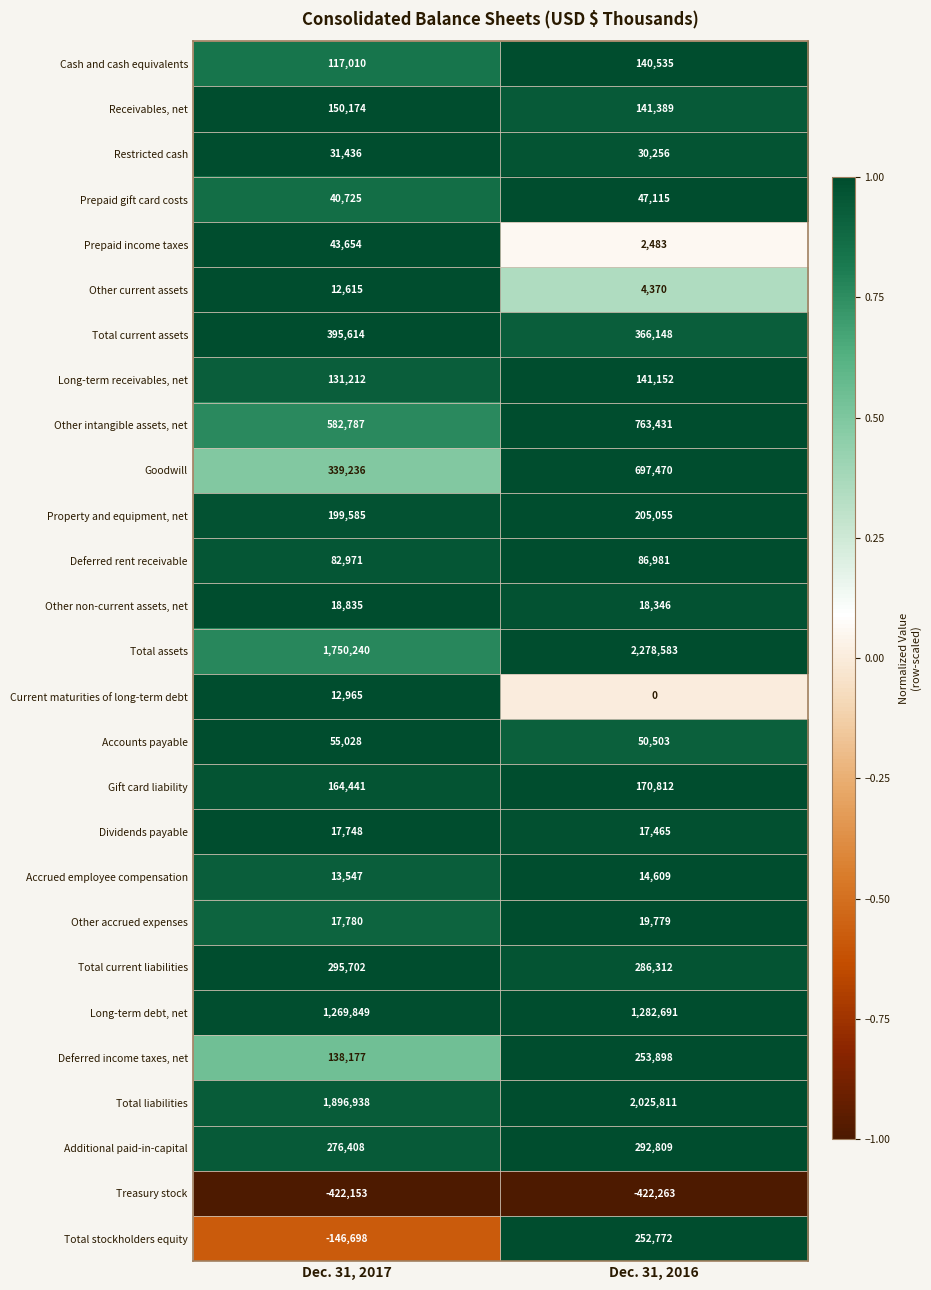

Which category has the lowest value across all series?

Dec. 31, 2016